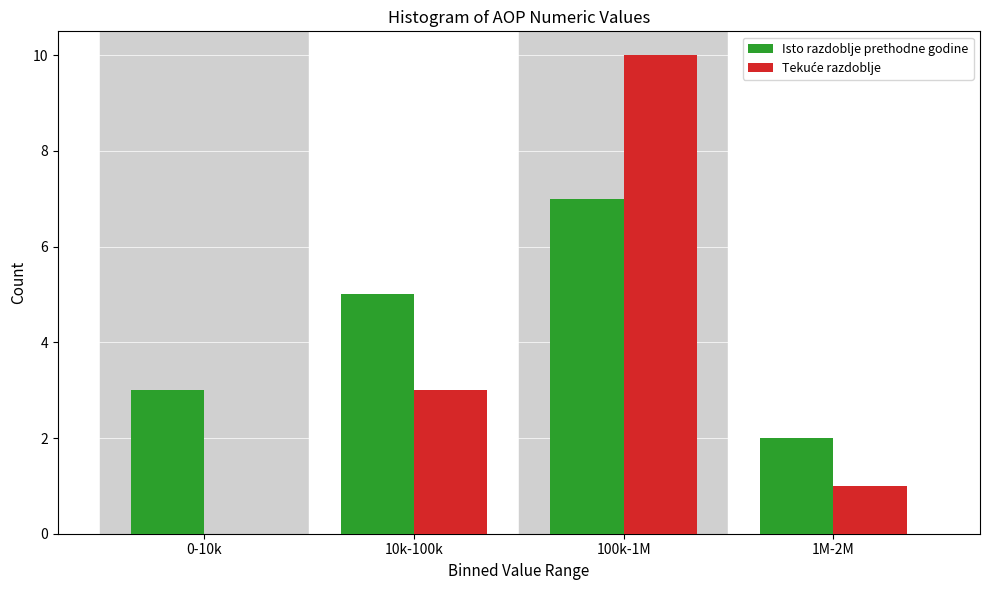

Between 10k-100k and 1M-2M, which series saw the biggest shift?

Isto razdoblje prethodne godine